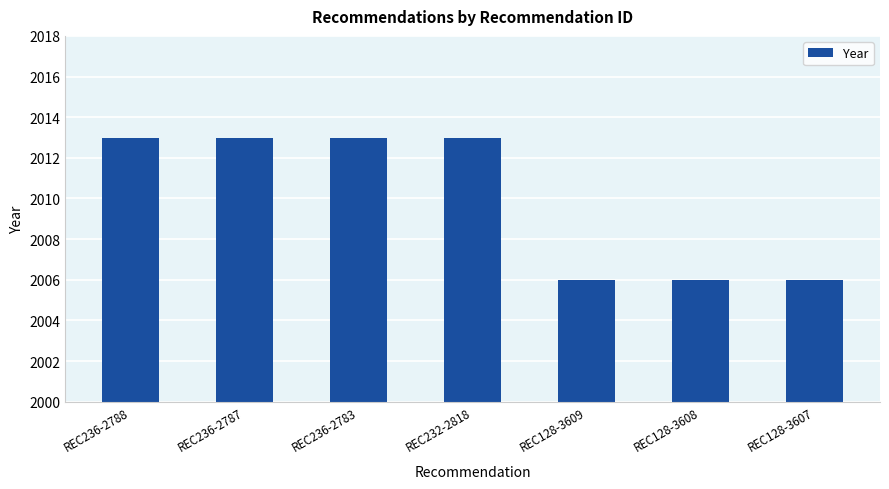

What is the ratio of the value at REC236-2787 to the value at REC128-3607?

1.0